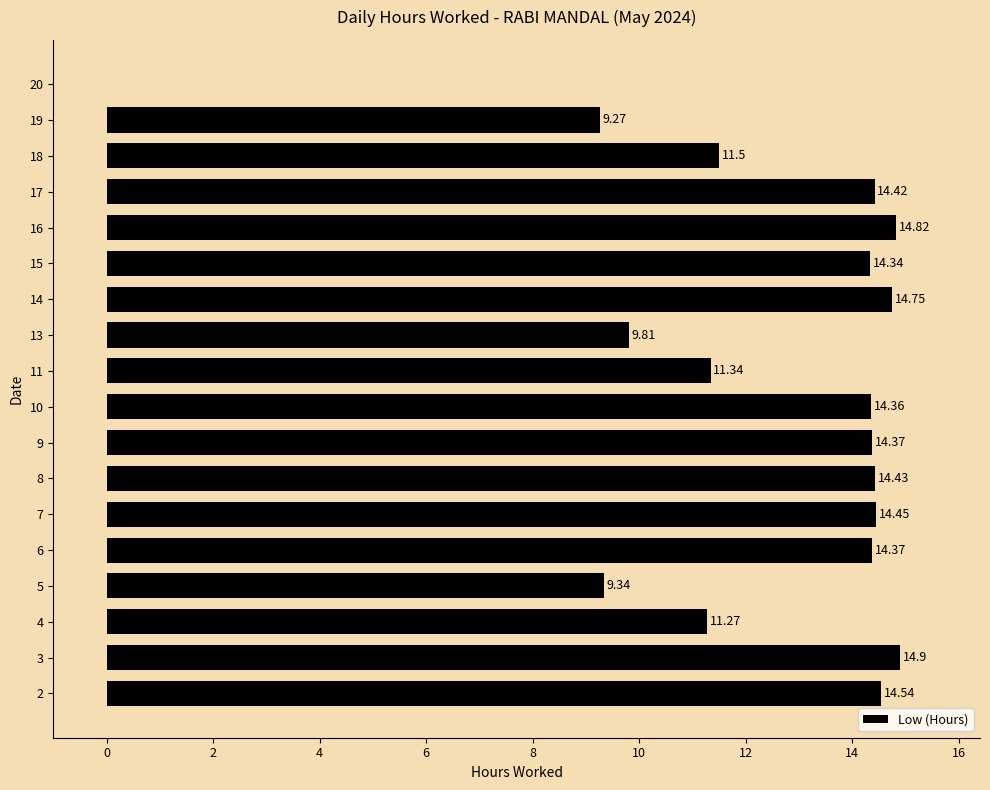

What is the change in value from 9 to 18?

-2.9